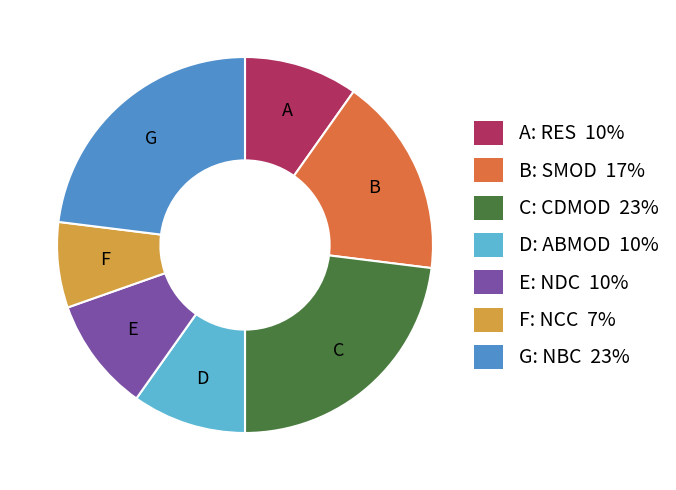

The B: SMOD 17% slice represents 9% of the pie. True or false?

False